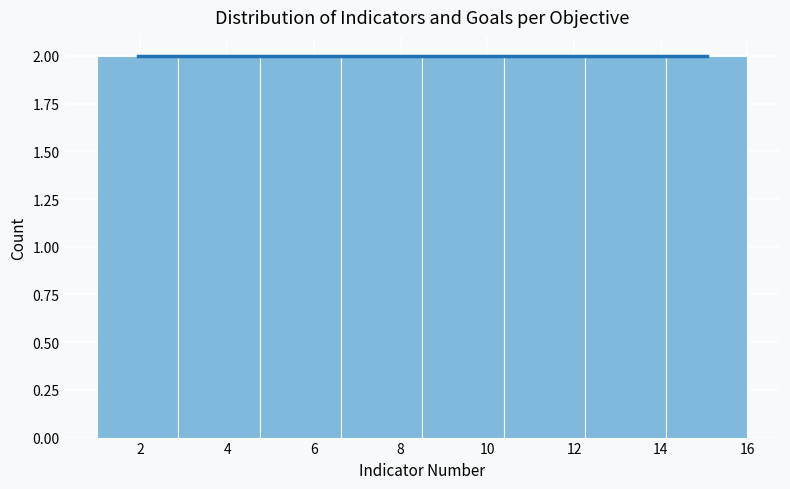

Reading left to right, list every bar in this chart as the range it spans on the x-axis followed by its height. Neither the bar edges nor the heights are printed on the chart, so give them approximately, as read against the axes.

1.0 to 2.8: 2
2.8 to 4.8: 2
4.8 to 6.6: 2
6.6 to 8.6: 2
8.6 to 10.4: 2
10.4 to 12.2: 2
12.2 to 14.2: 2
14.2 to 16.0: 2